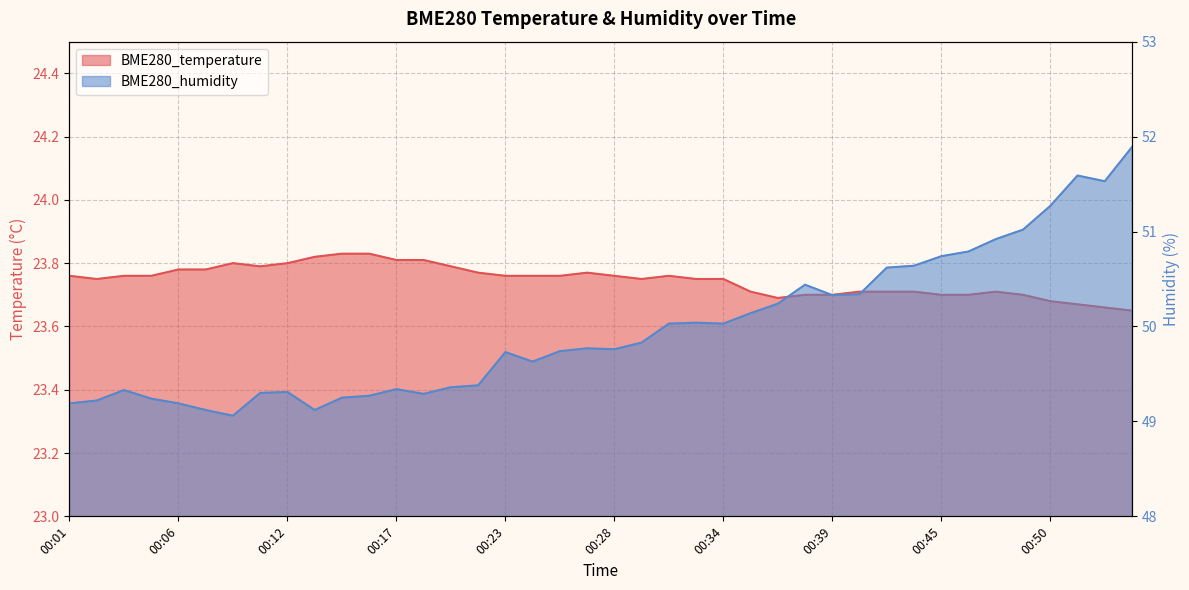

Count the BME280_temperature values in the range 23 to 24.

40